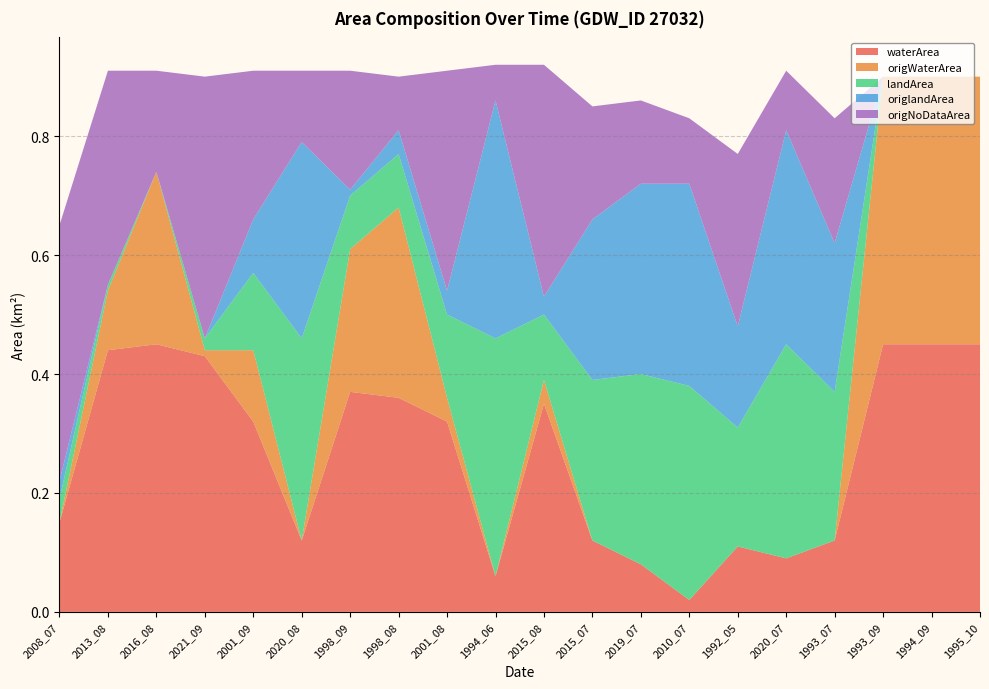

Reading left to right, transcribe all the data shown in this chart.

waterArea: 0.1	0.4	0.5	0.4	0.3	0.1	0.4	0.4	0.3	0.1	0.3	0.1	0.1	0.0	0.1	0.1	0.1	0.5	0.5	0.5
origWaterArea: 0.0	0.1	0.3	0.0	0.1	0.0	0.2	0.3	0.0	0.0	0.0	0.0	0.0	0.0	0.0	0.0	0.0	0.5	0.5	0.5
landArea: 0.0	0.0	0.0	0.0	0.1	0.3	0.1	0.1	0.1	0.4	0.1	0.3	0.3	0.4	0.2	0.4	0.2	0.0	0.0	0.0
origlandArea: 0.0	0.0	0.0	0.0	0.1	0.3	0.0	0.0	0.0	0.4	0.0	0.3	0.3	0.3	0.2	0.4	0.2	0.0	0.0	0.0
origNoDataArea: 0.4	0.4	0.2	0.4	0.2	0.1	0.2	0.1	0.4	0.1	0.4	0.2	0.1	0.1	0.3	0.1	0.2	0.0	0.0	0.0